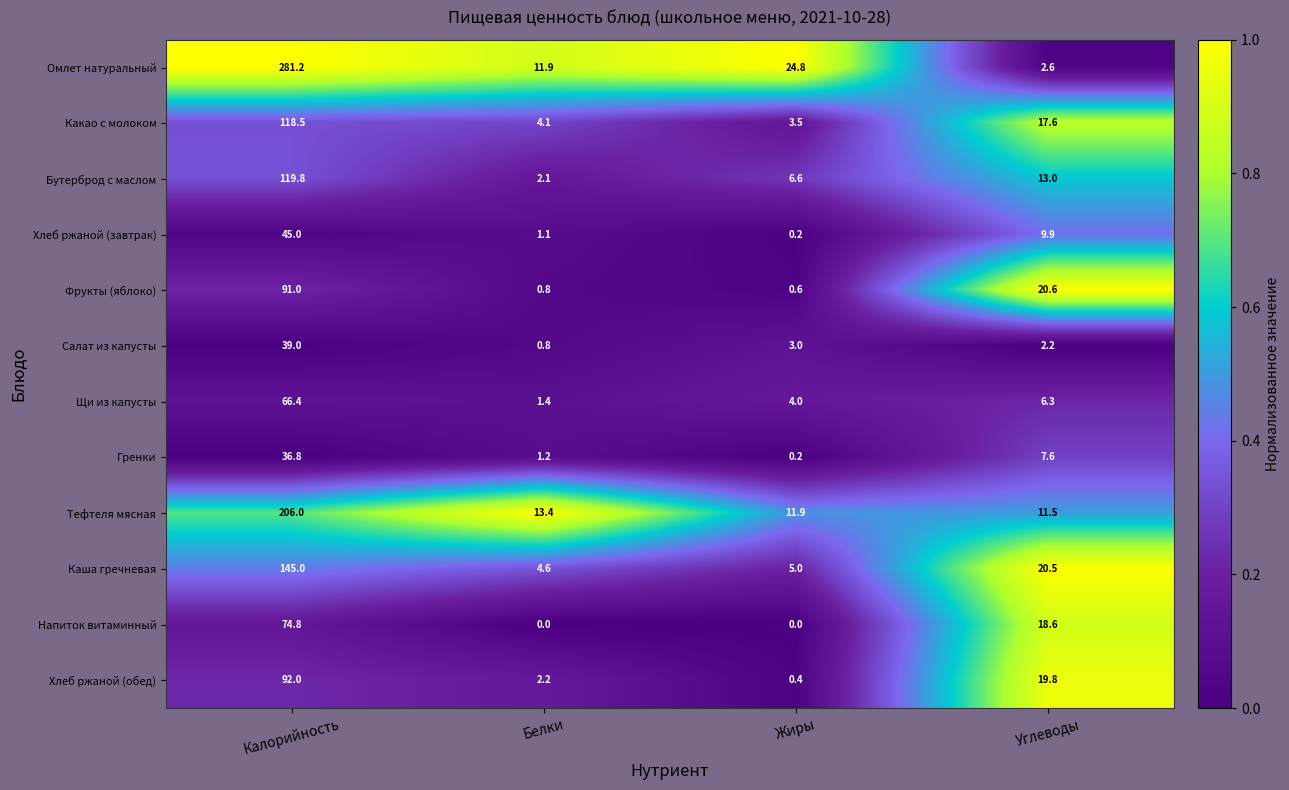

What is the total value across all series at Белки?

43.6